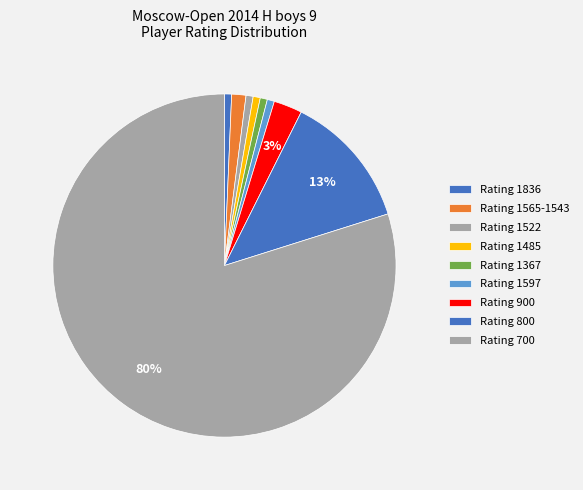

How many segments does this pie chart have?

9